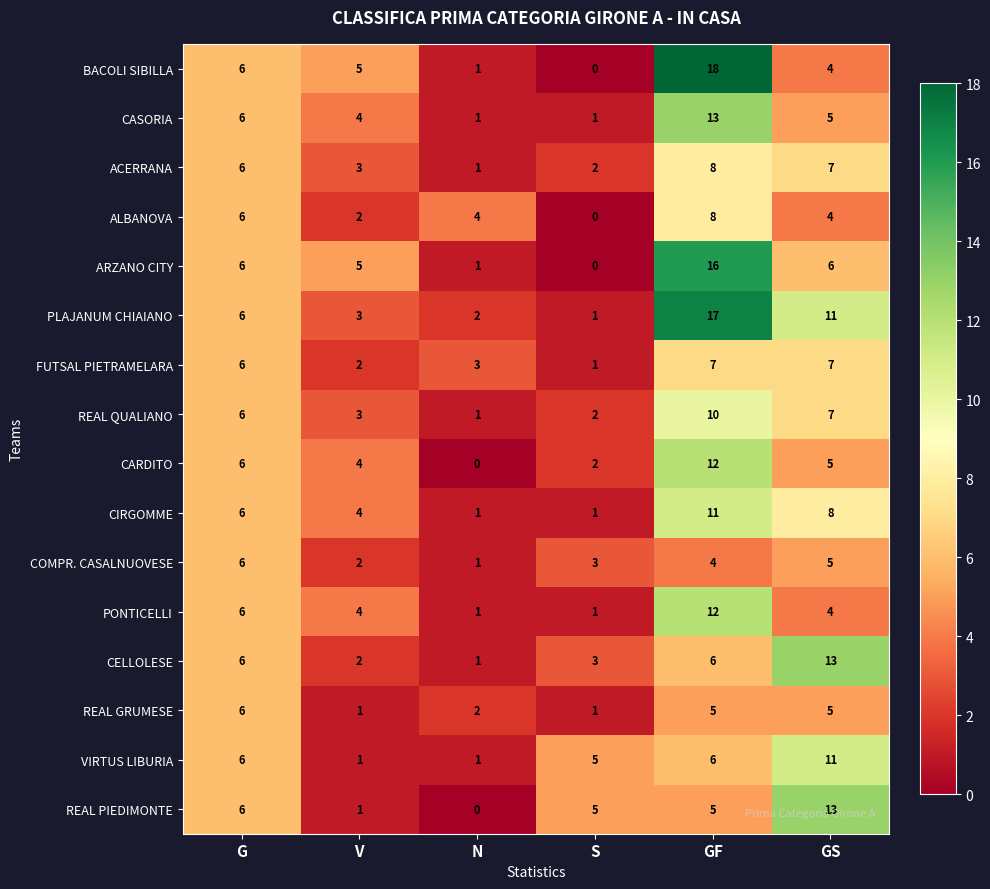

What is the spread (max minus min) of values at S?

5